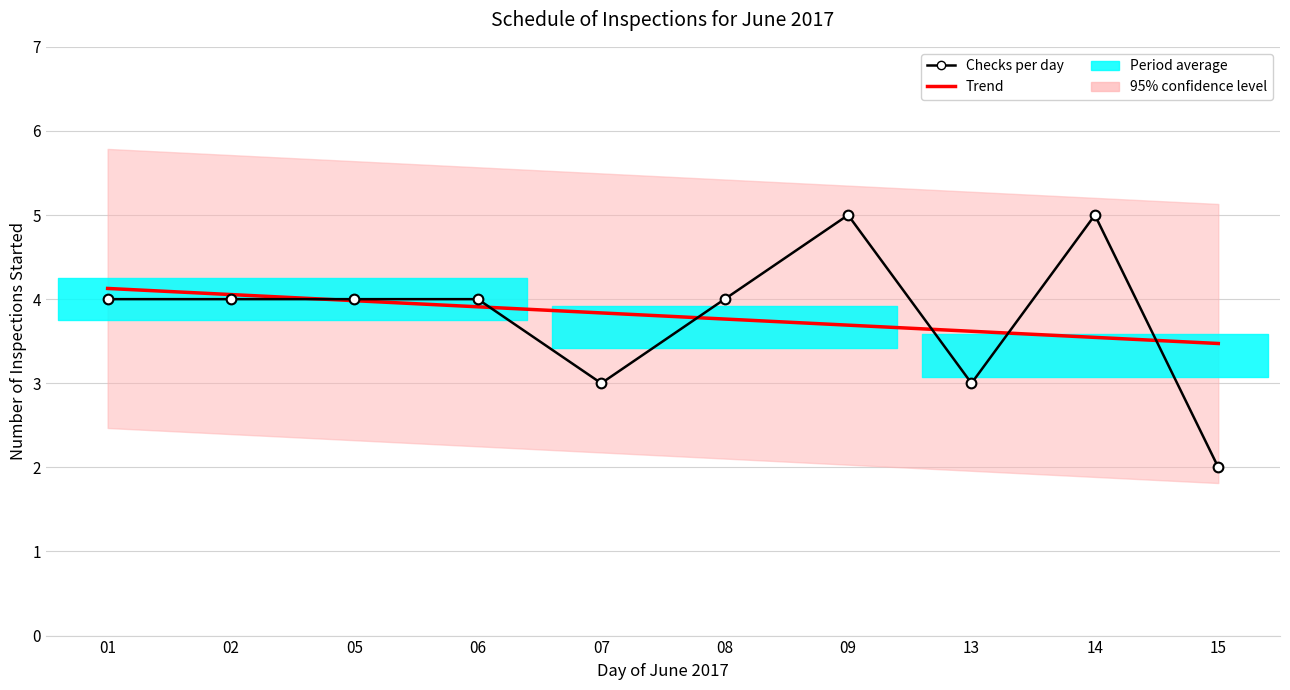

Which has a higher value, 13 or 08?

08